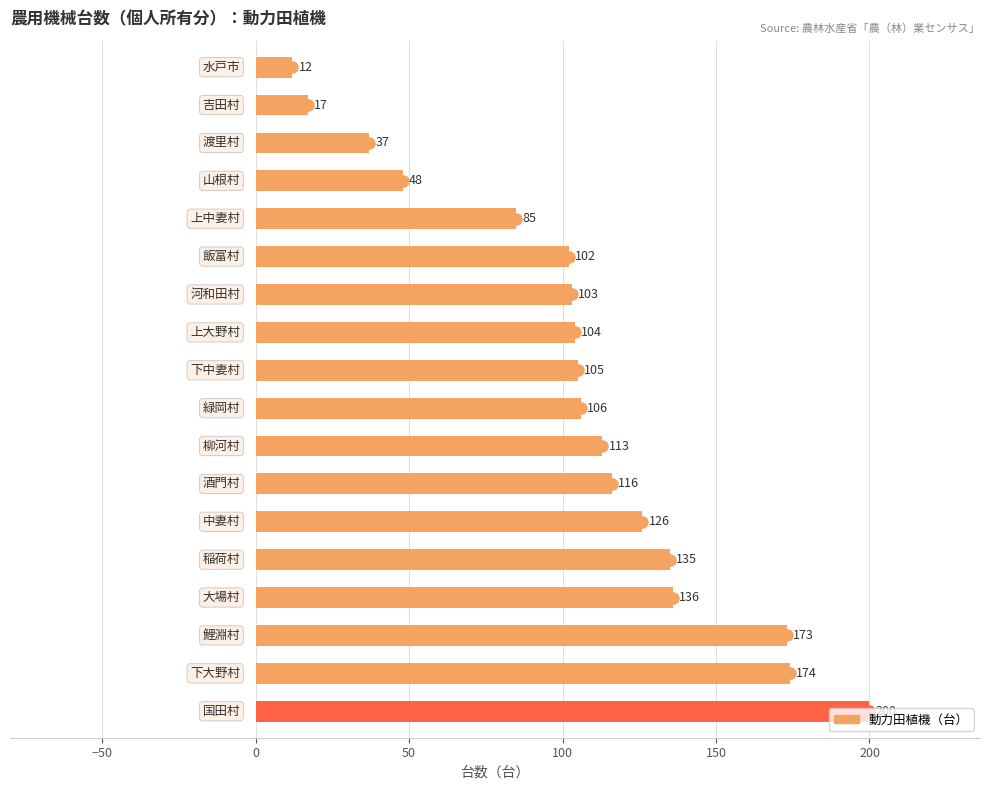

What is the smallest value displayed?

12